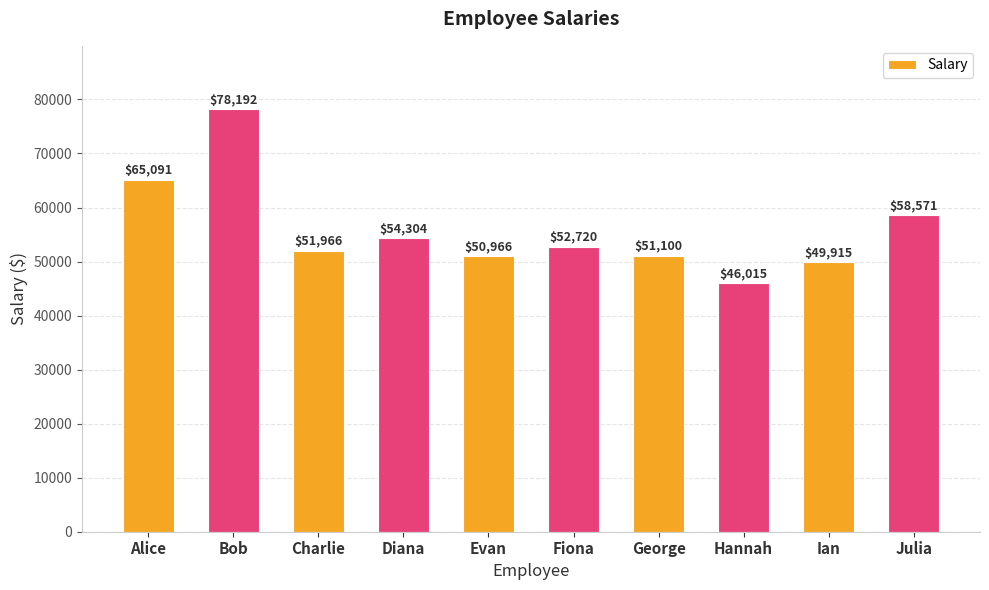

Rank the categories by value from highest to lowest.

Bob, Alice, Julia, Diana, Fiona, Charlie, George, Evan, Ian, Hannah